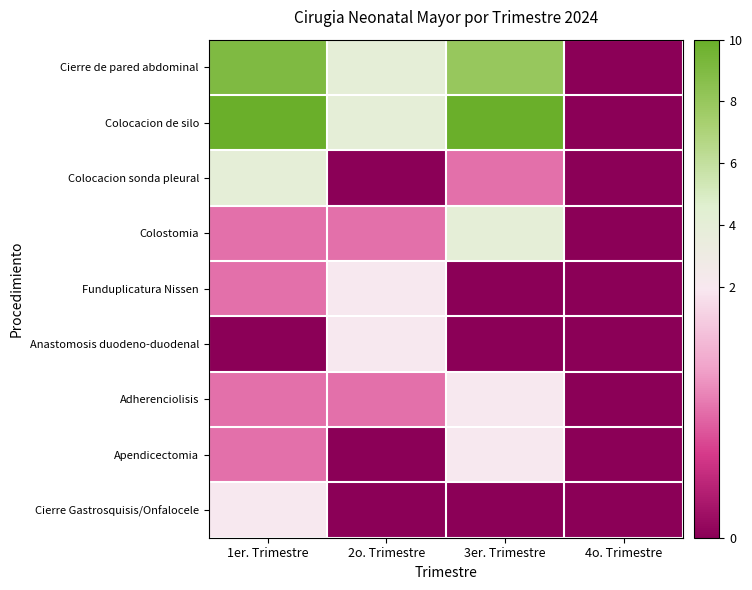

What is the spread (max minus min) of values at 1er. Trimestre?

10